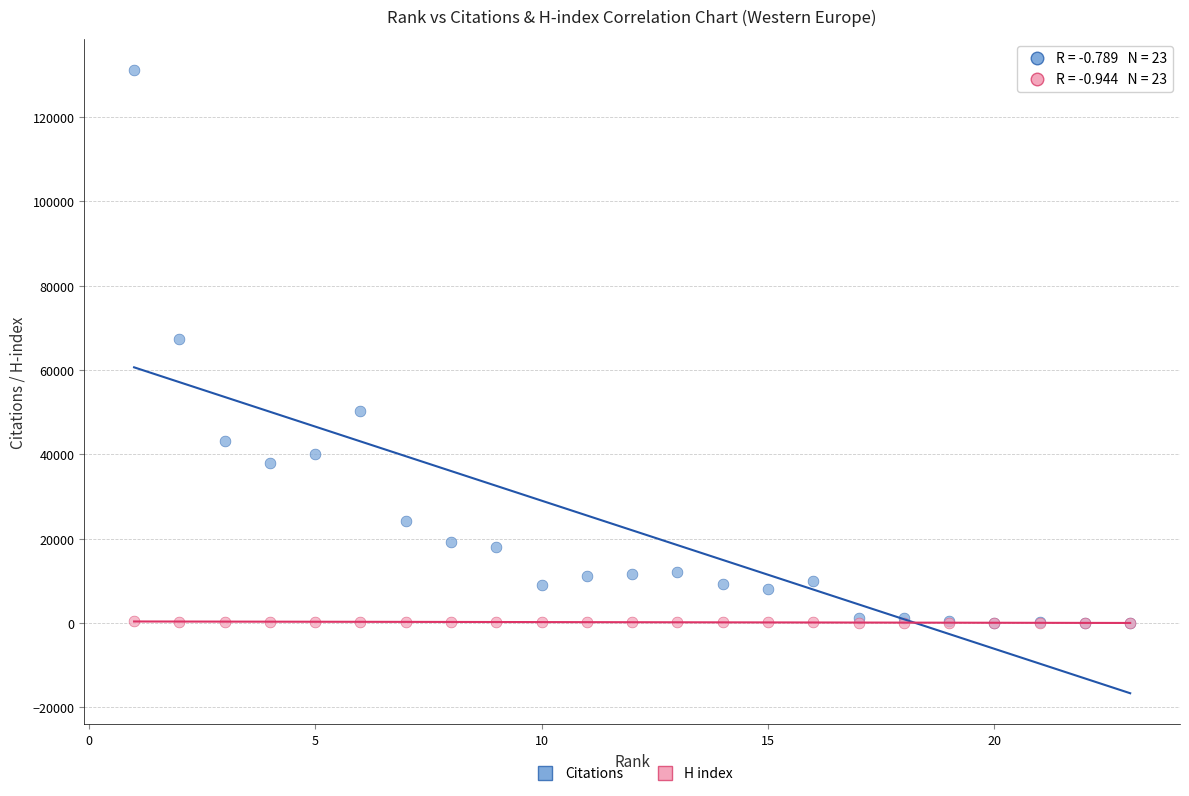

Which series has the largest Y range (max minus min)?

Citations